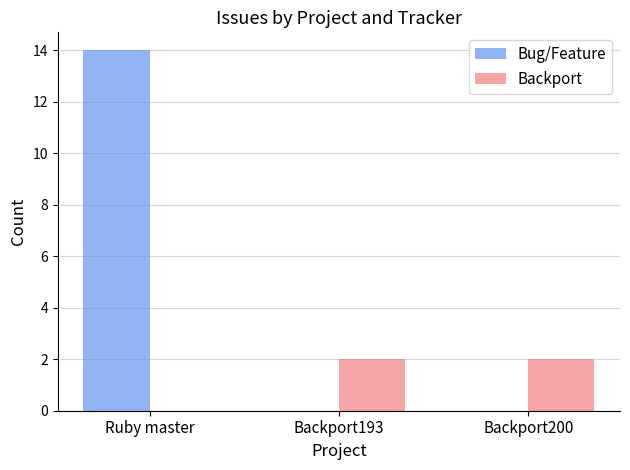

At which label does Bug/Feature reach its peak?

Ruby master